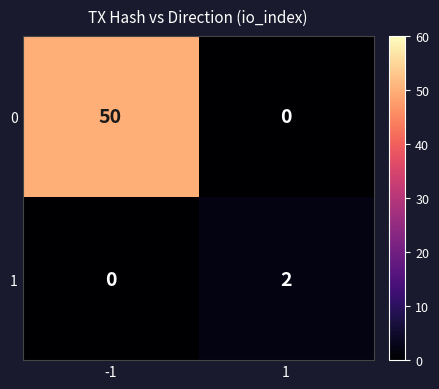

The value of 1 at 1 is 3. True or false?

False